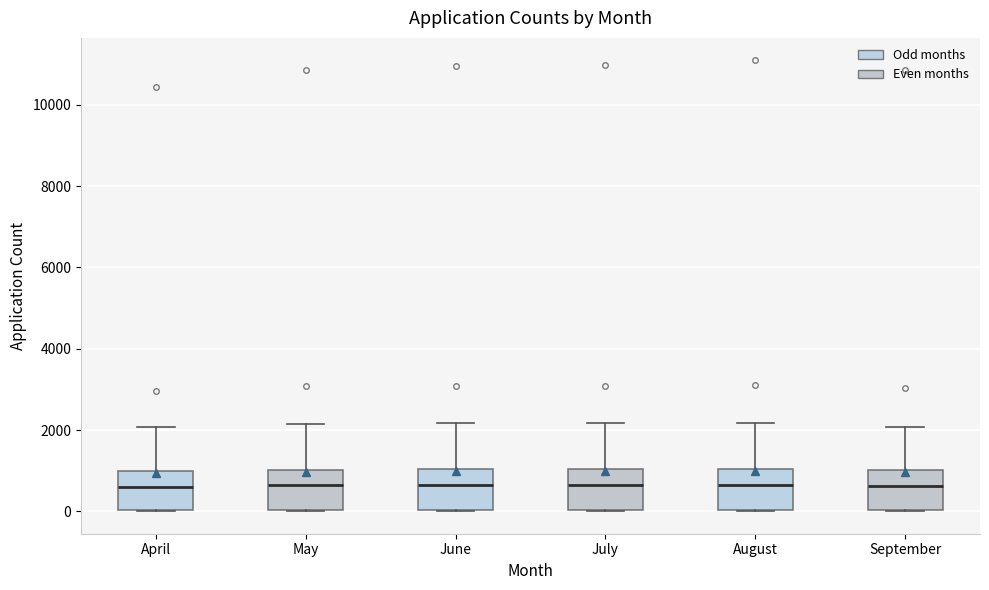

Where is the upper edge of the box for May on the y-axis? The values are not printed on the chart, so give them approximately, as read against the axis.

1000